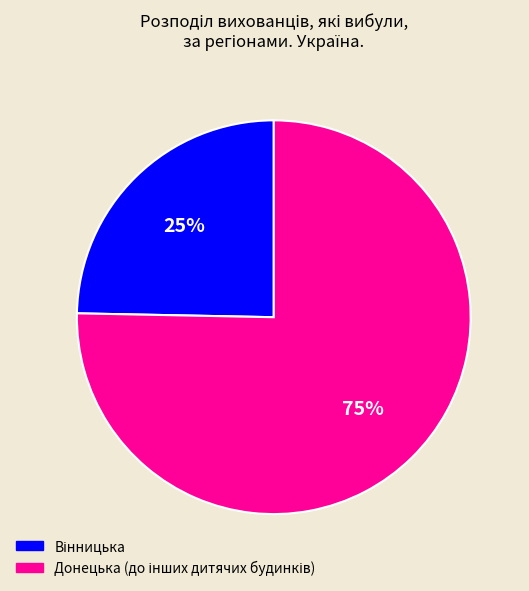

How many segments does this pie chart have?

2